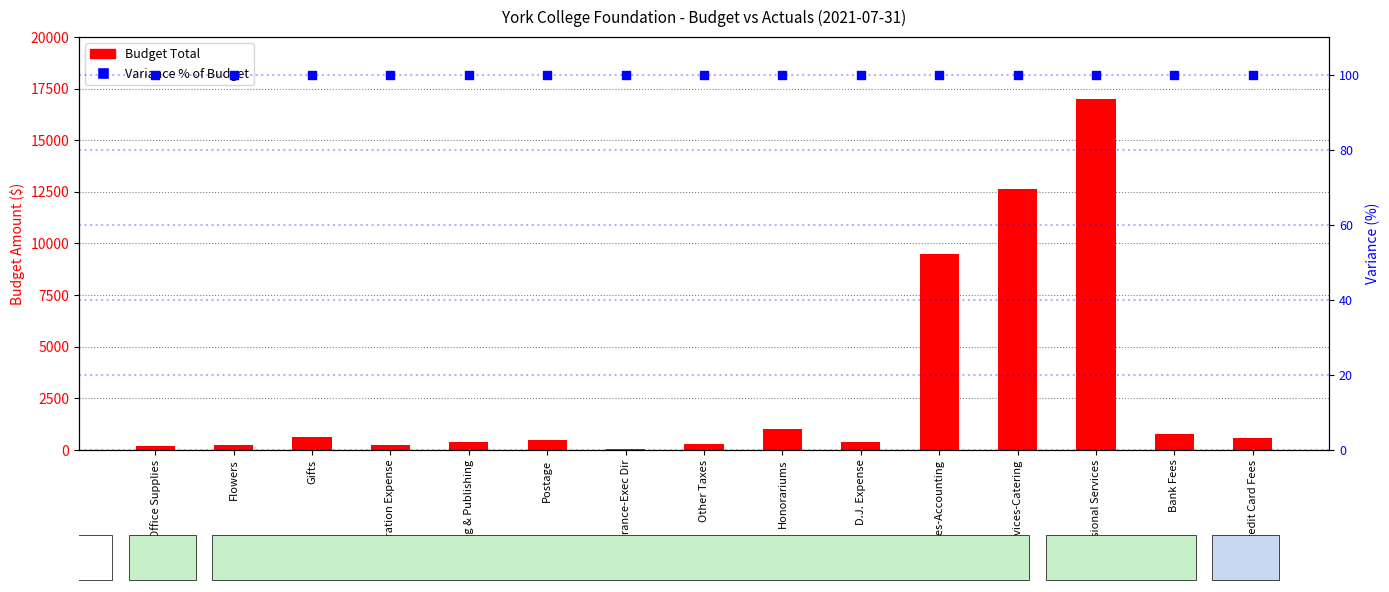

What are all the series names shown in the legend?

Budget Total, Variance % of Budget